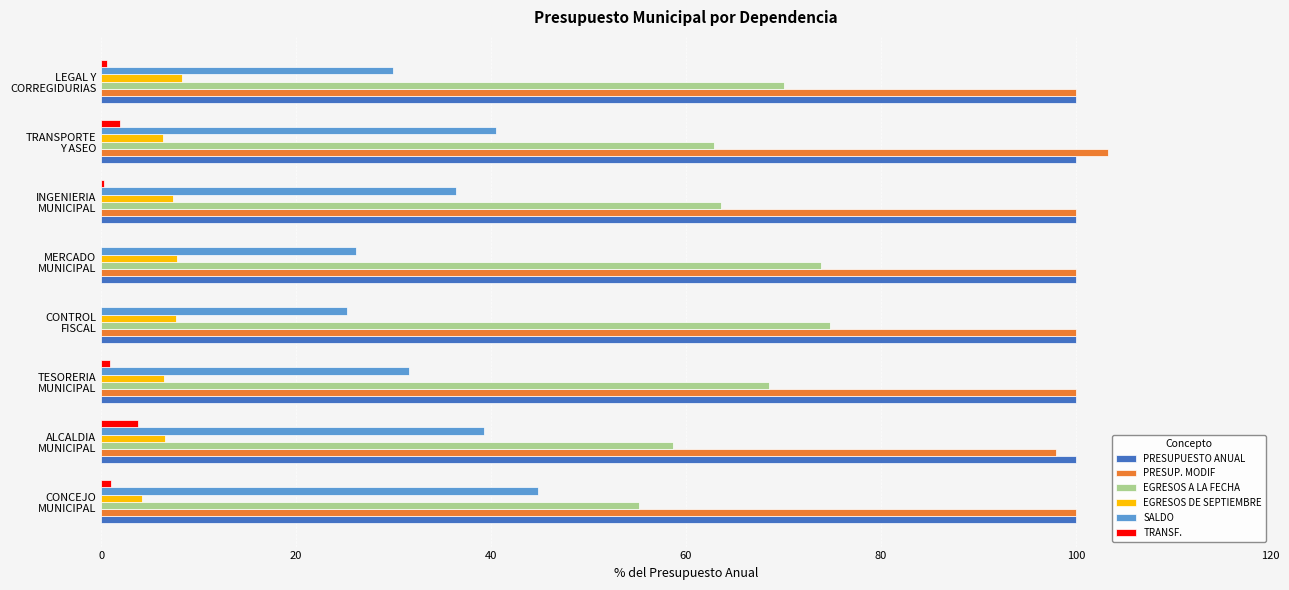

What is the highest value of the SALDO series?

44.8